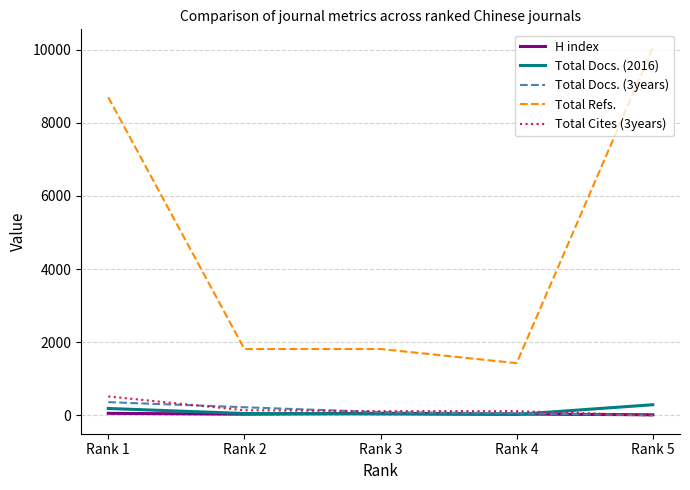

What is the total value across all series at Rank 1?

9818